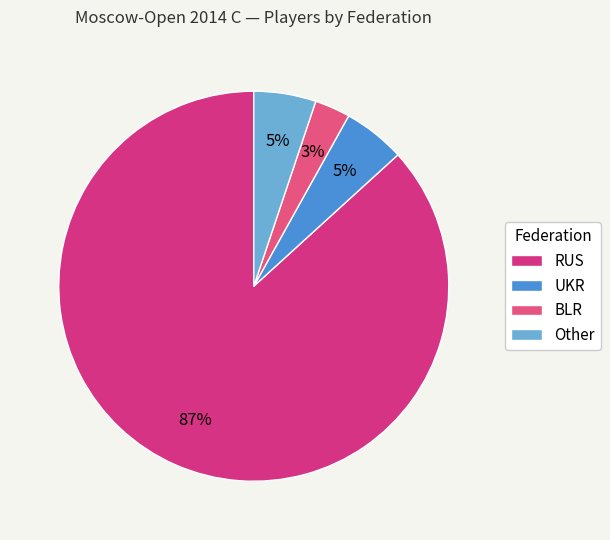

Rank the categories by value from lowest to highest.

BLR, UKR, Other, RUS